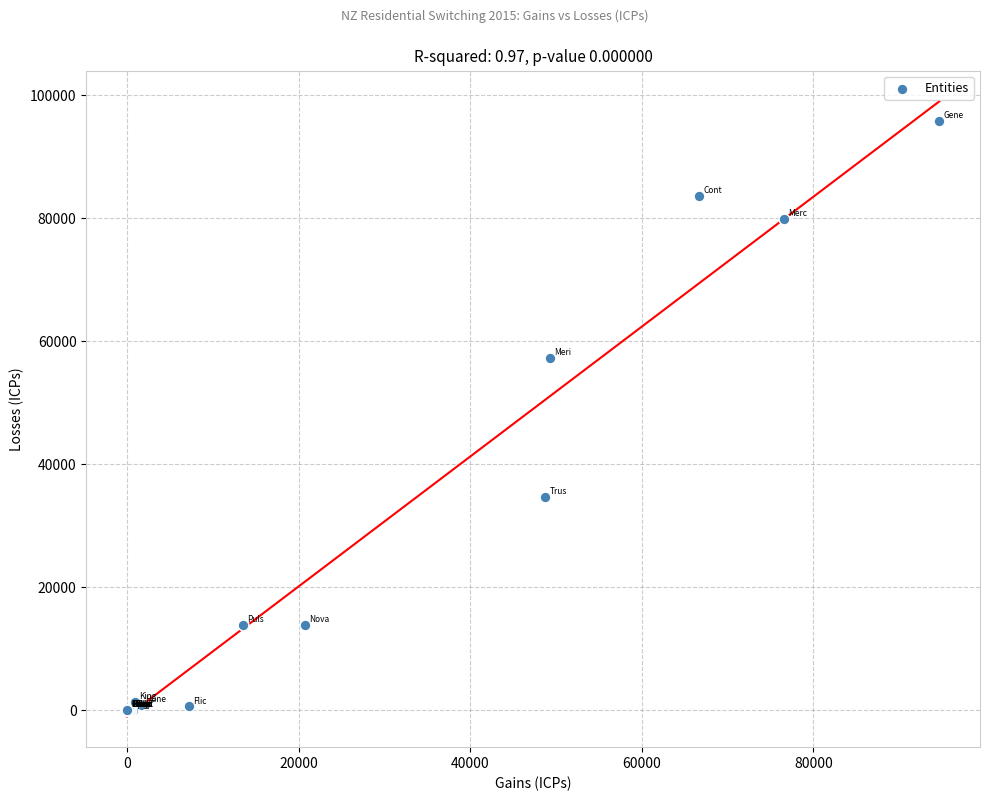

What Y value in the scatter plot is closest to 47919?

57253